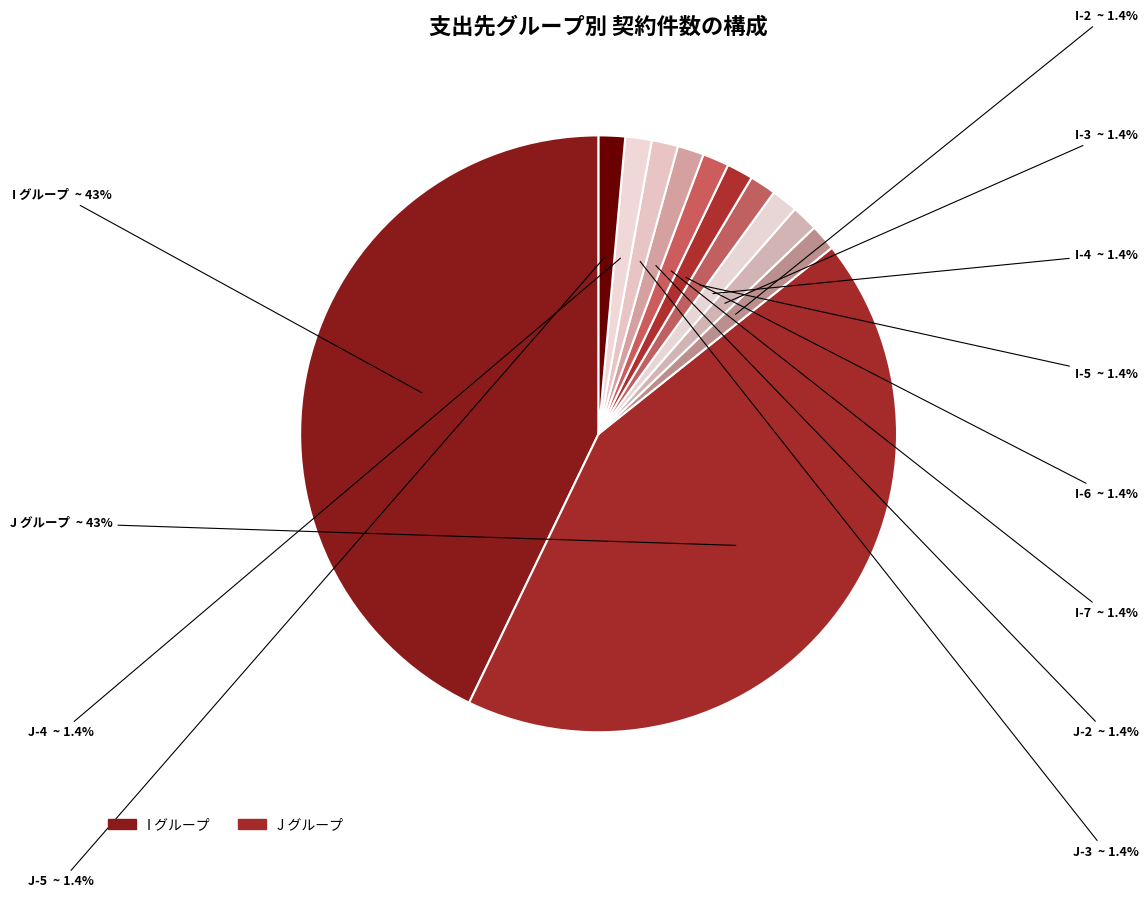

Count the number of slices in the pie.

12